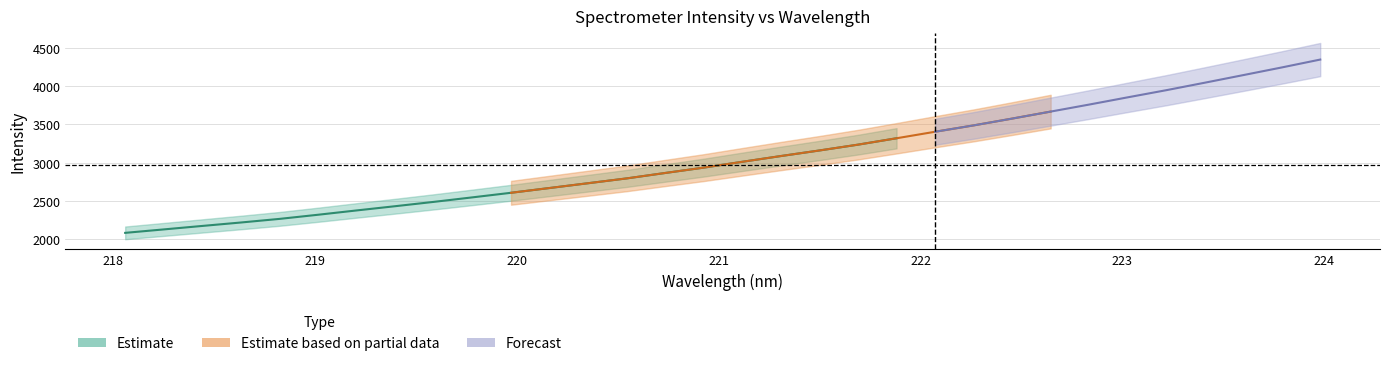

List the labels in order of value, smallest first.

218.0596, 218.2508, 218.442, 218.6332, 218.8244, 219.0156, 219.2067, 219.3979, 219.589, 219.7801, 219.9712, 220.1623, 220.3533, 220.5444, 220.7354, 220.9264, 221.1174, 221.3083, 221.4993, 221.6902, 221.8812, 222.0721, 222.263, 222.4538, 222.6447, 222.8355, 223.0264, 223.2172, 223.408, 223.5987, 223.7895, 223.9802